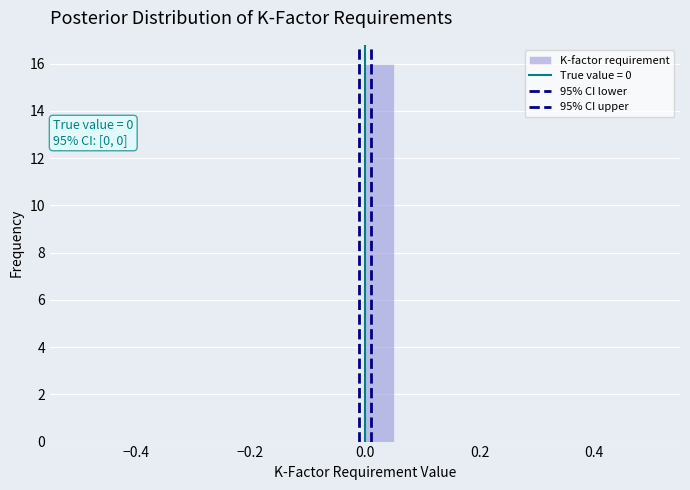

Read against the x-axis, roughly where is the centre of the tallest bar?

0.02